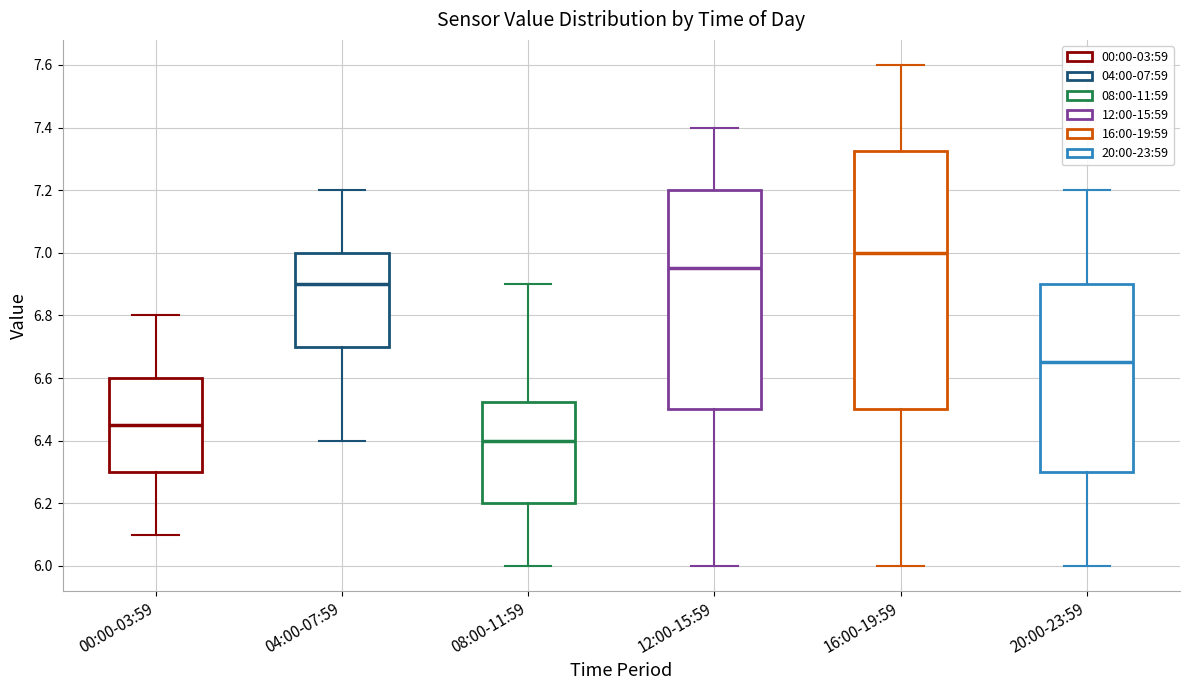

Where does the lower whisker of the box for 08:00-11:59 end on the y-axis? The values are not printed on the chart, so give them approximately, as read against the axis.

6.00